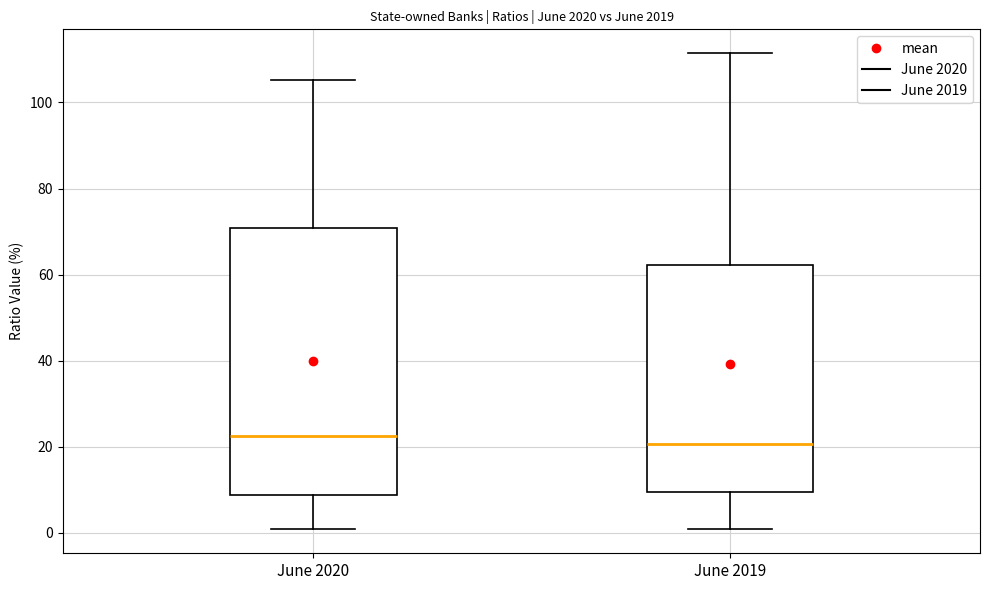

Which box is the tallest, from its lower edge to its upper edge?

June 2020